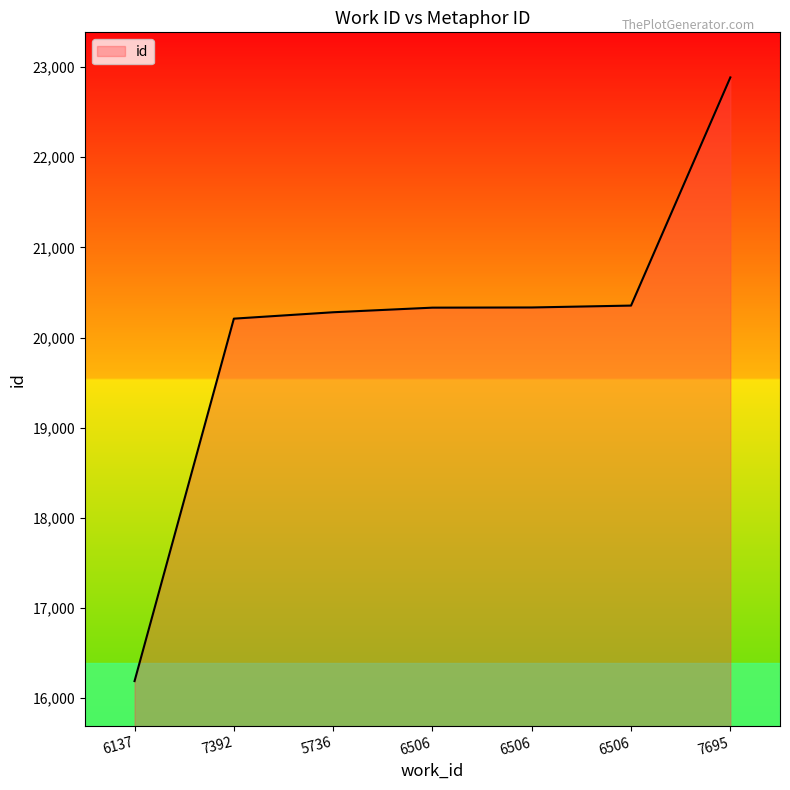

How many values are below 20331?

3